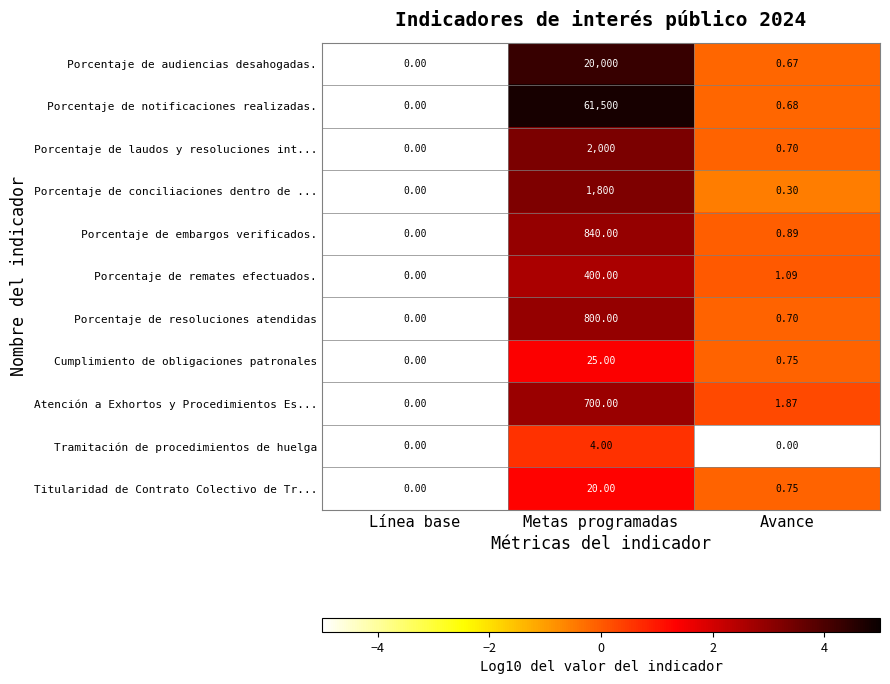

At which category is the sum across all series the highest?

Metas programadas